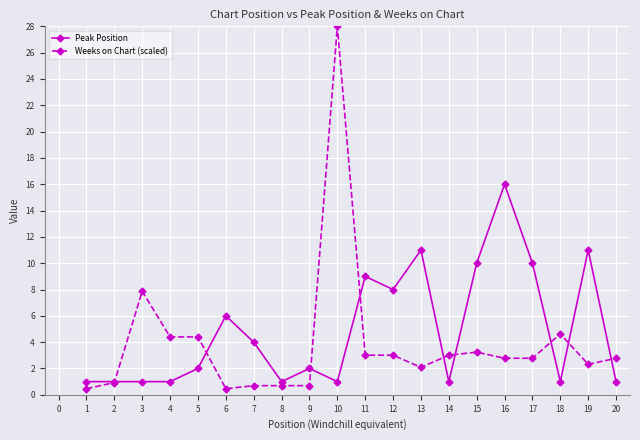

True or false: Weeks on Chart (scaled) has more than 2 points higher than both neighbors.

True